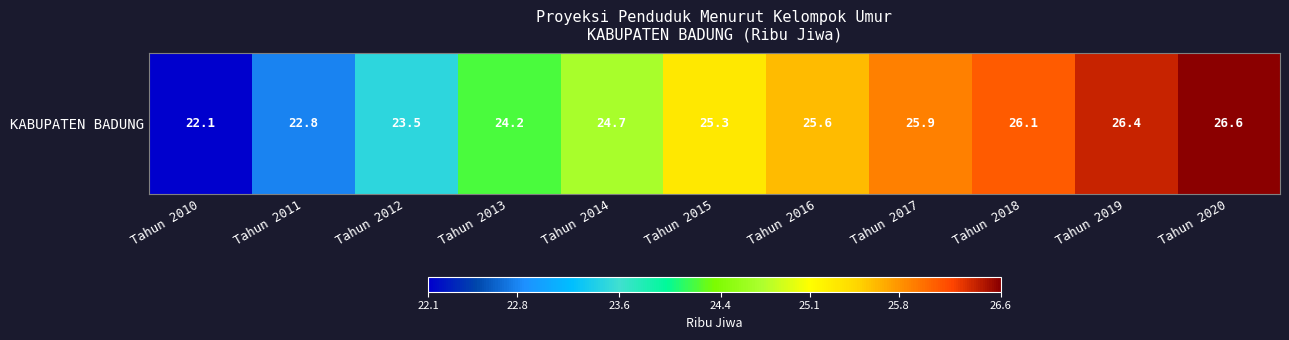

List the labels in order of value, largest first.

Tahun 2020, Tahun 2019, Tahun 2018, Tahun 2017, Tahun 2016, Tahun 2015, Tahun 2014, Tahun 2013, Tahun 2012, Tahun 2011, Tahun 2010